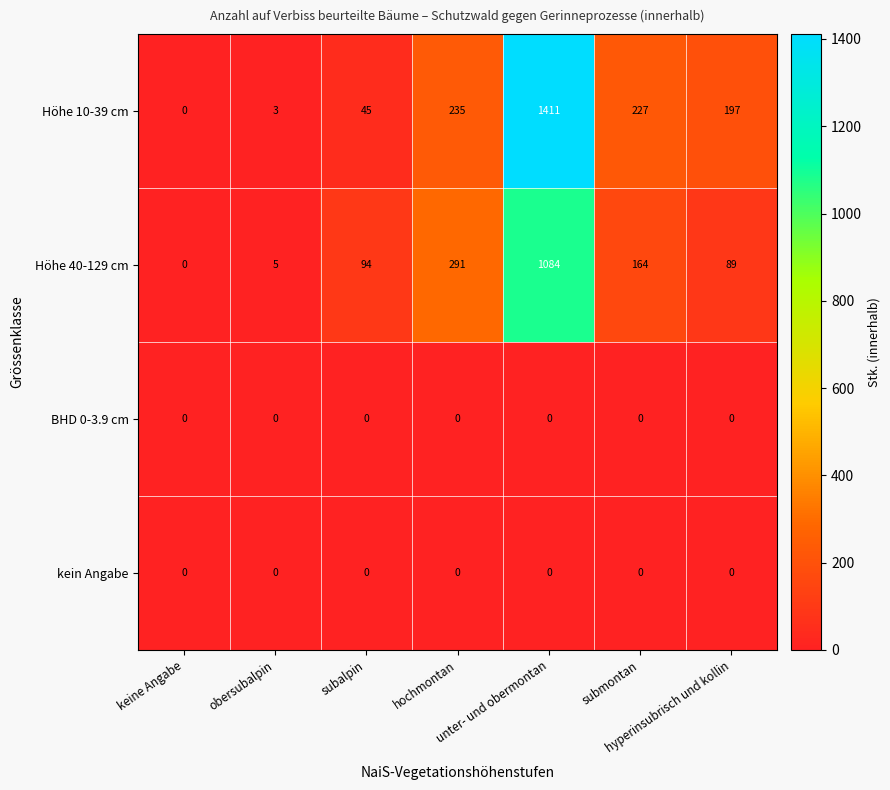

Which series has the largest total across all categories?

Höhe 10-39 cm